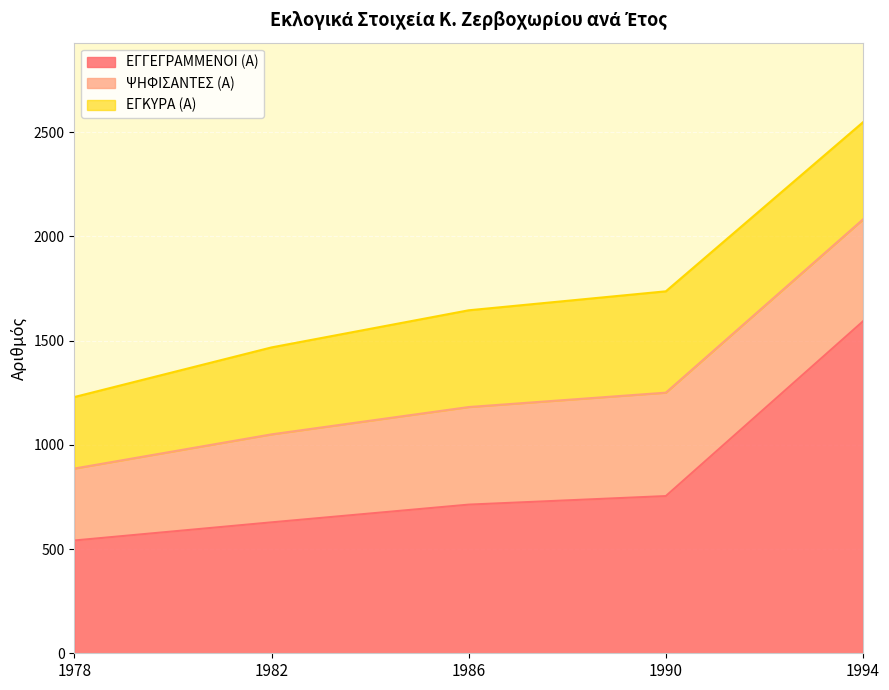

Reading left to right, what are all the values shown in this chart?

ΕΓΓΕΓΡΑΜΜΕΝΟΙ (Α): 541	628	713	754	1592
ΨΗΦΙΣΑΝΤΕΣ (Α): 345	422	468	496	489
ΕΓΚΥΡΑ (Α): 343	417	464	486	466